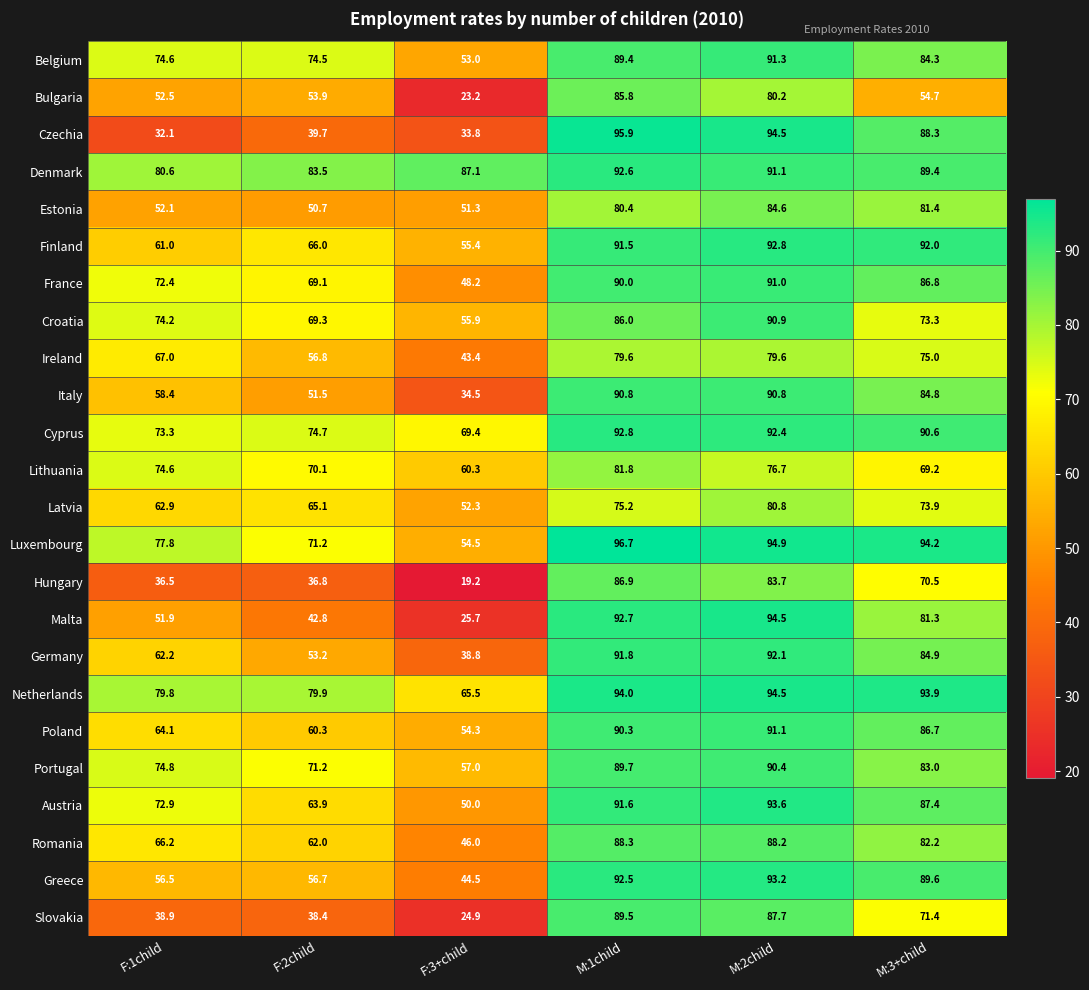

What is the difference between the highest and lowest values at M:2child?

18.2